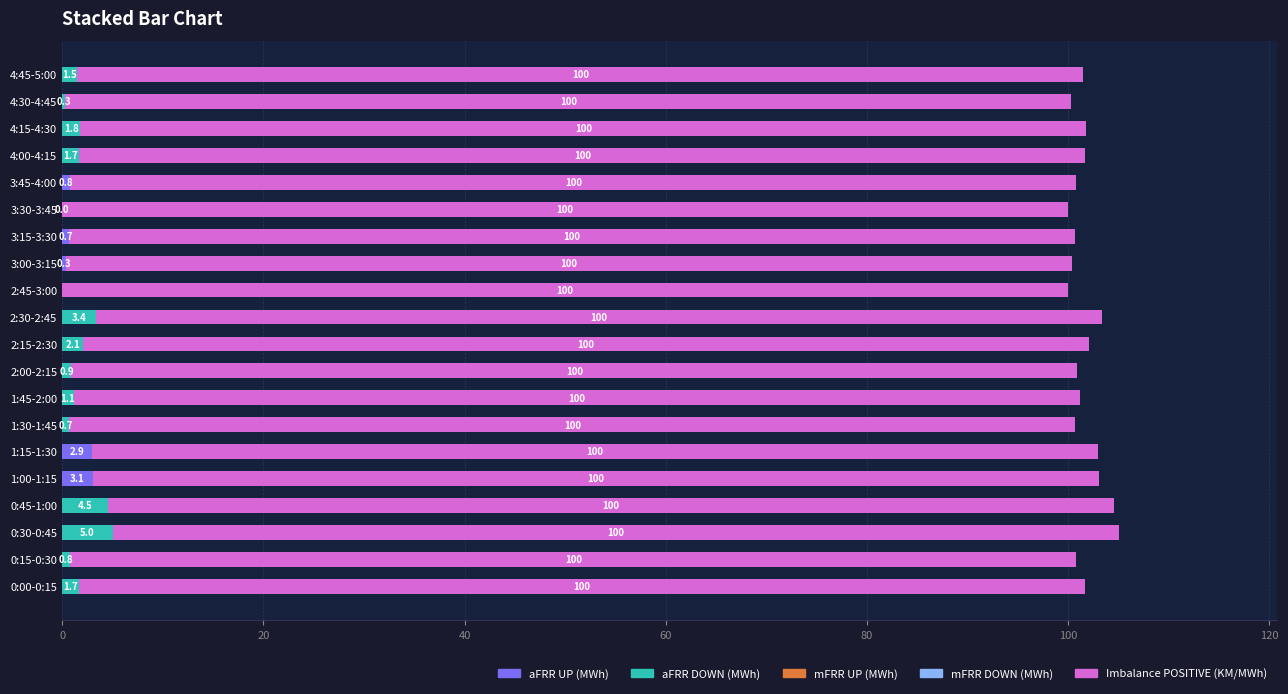

What is the highest value of the aFRR UP (MWh) series?

3.1